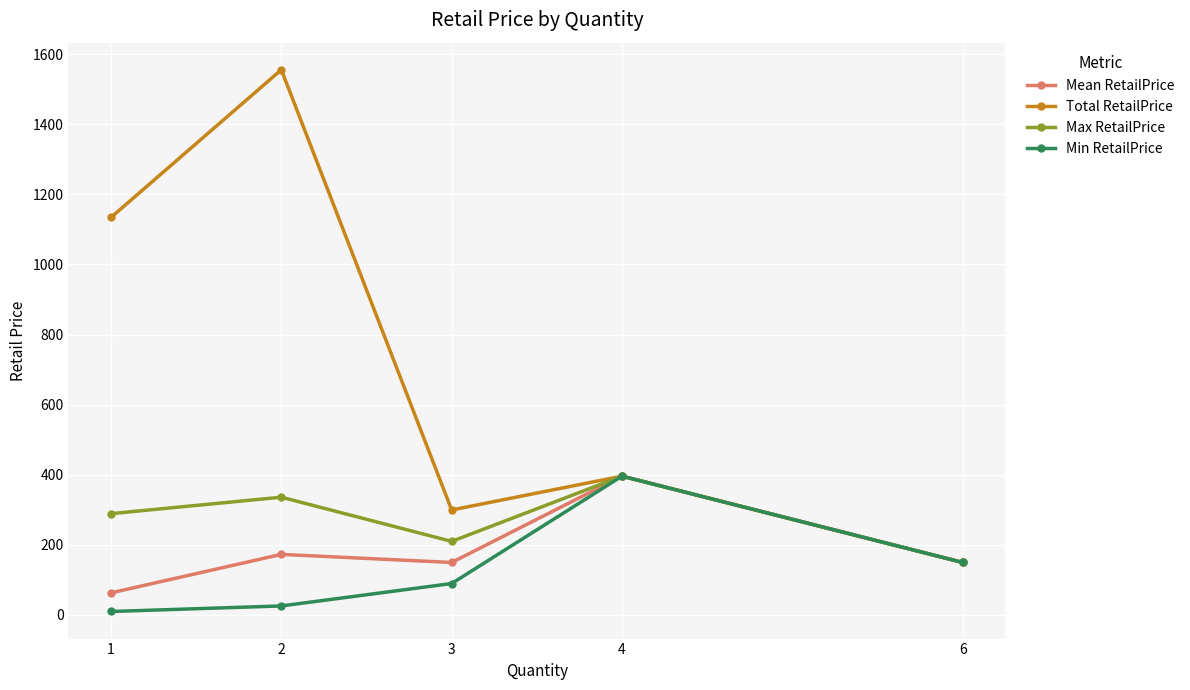

Which series has the largest range (max minus min)?

Total RetailPrice